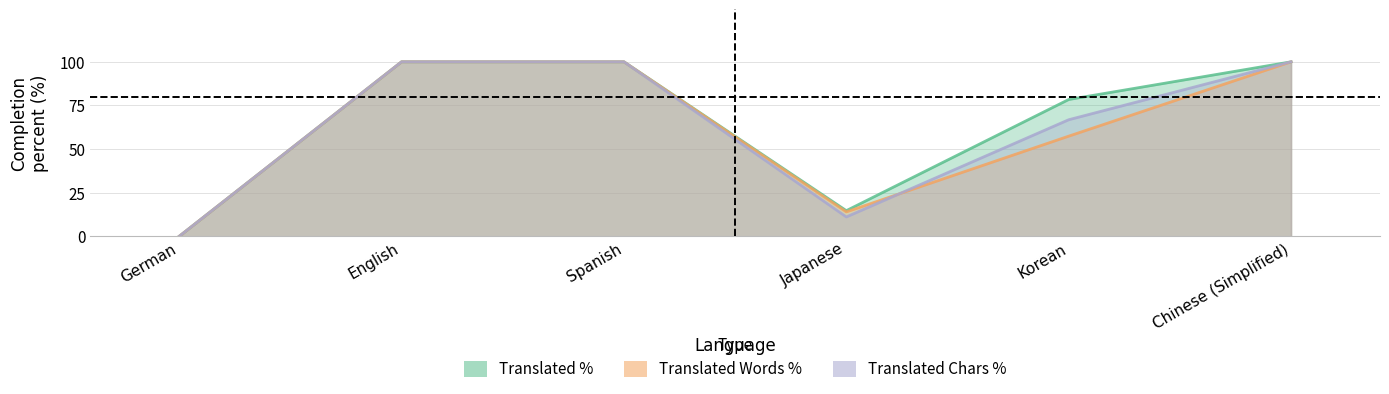

Is the value of translated_chars_percent at English greater than the value of translated_percent at Spanish?

No